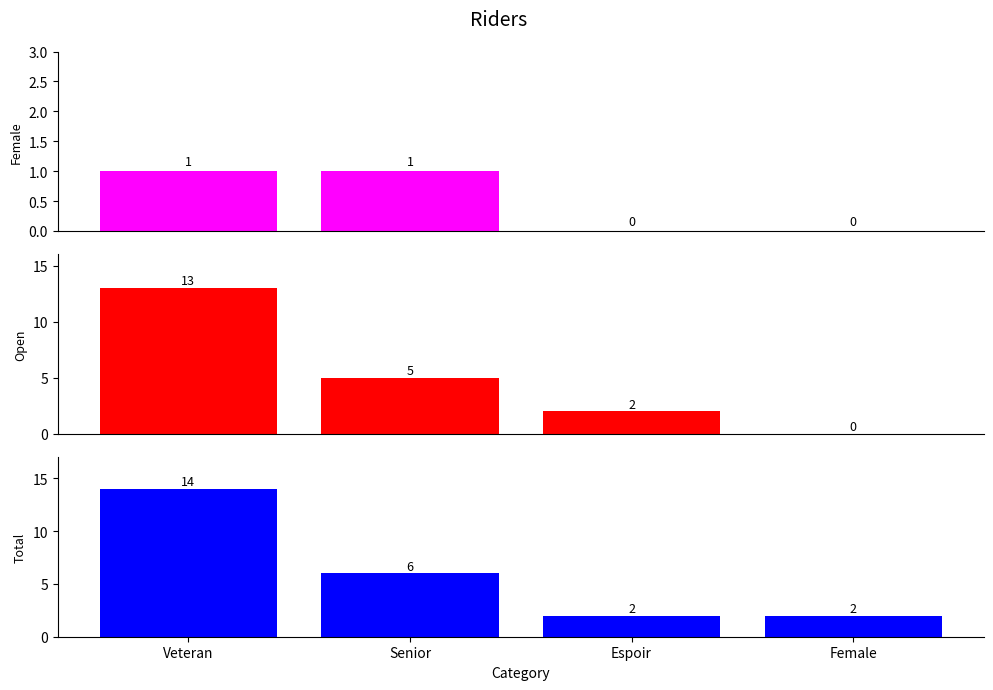

What is the difference between the highest and lowest values at Senior?

5